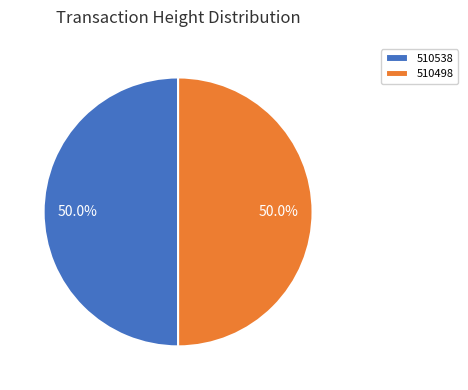

What percentage is the 510538 slice, to the nearest percent?

50%